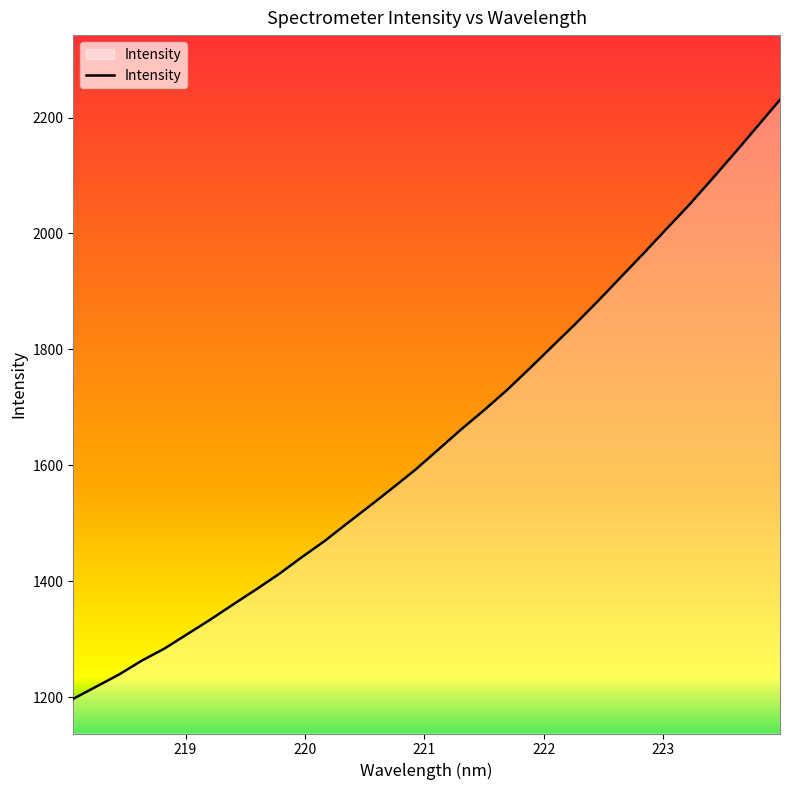

What is the difference between the maximum and minimum values?

1033.6